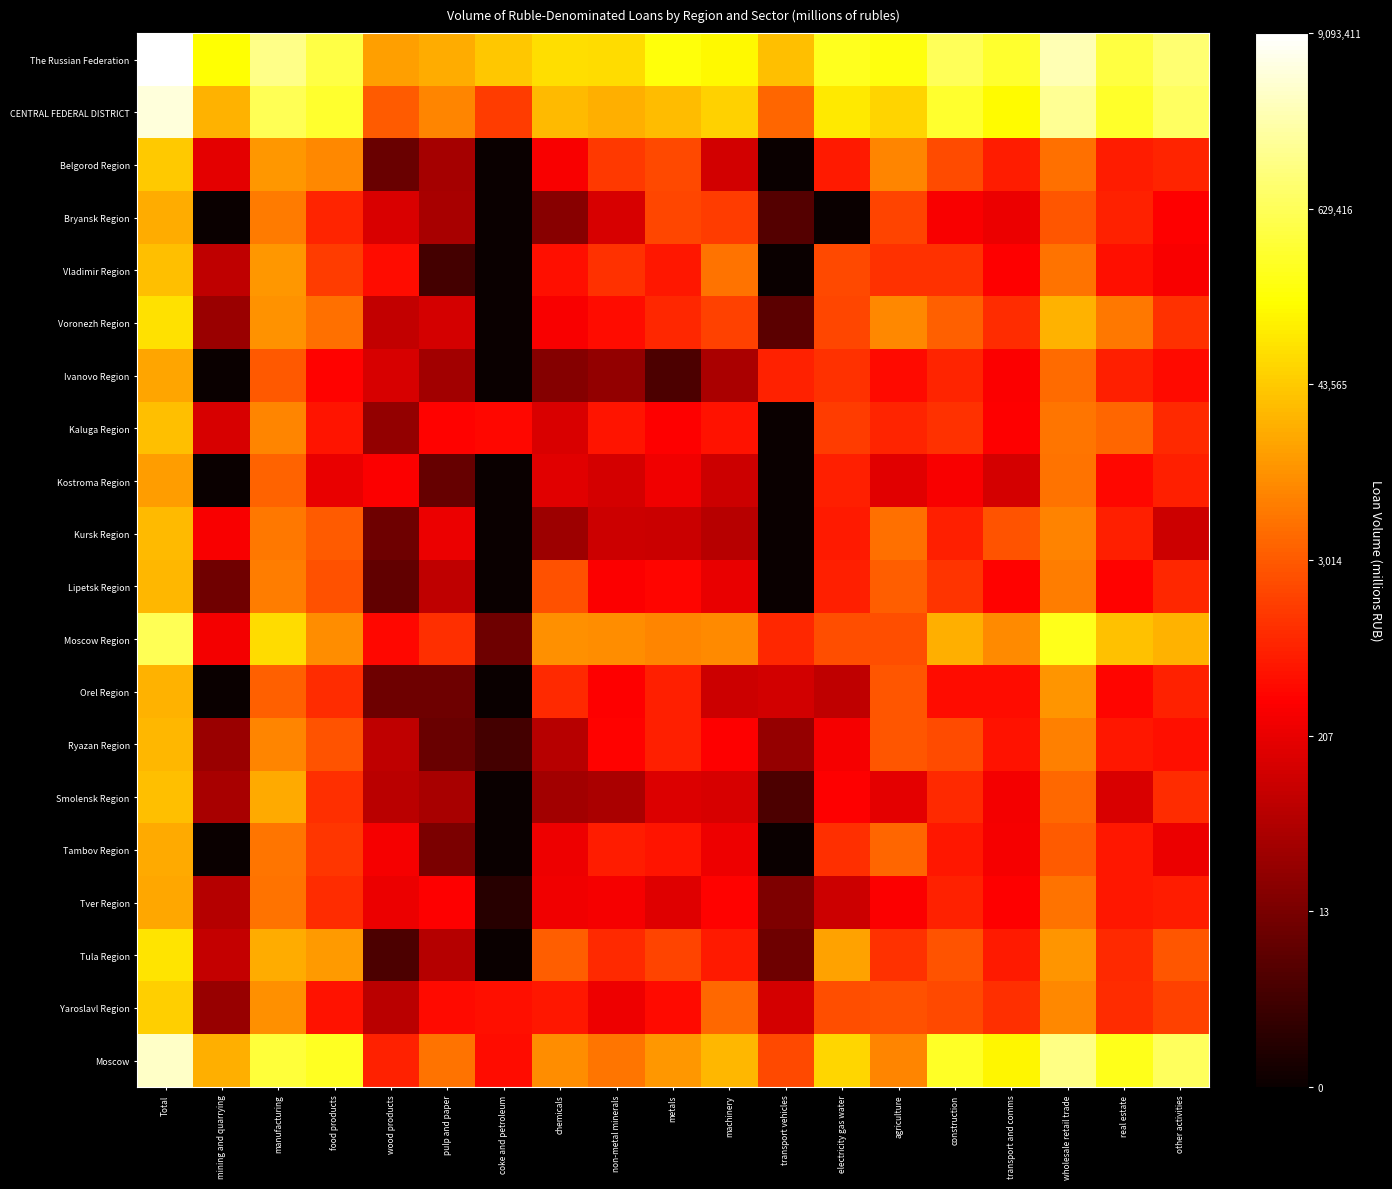

At which category is the sum across all series the highest?

Total